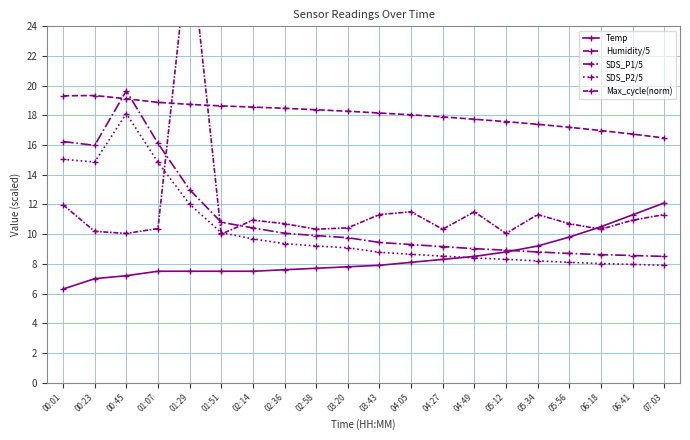

What is the value of the SDS_P2/5 point at the 19th from the left?

8.0